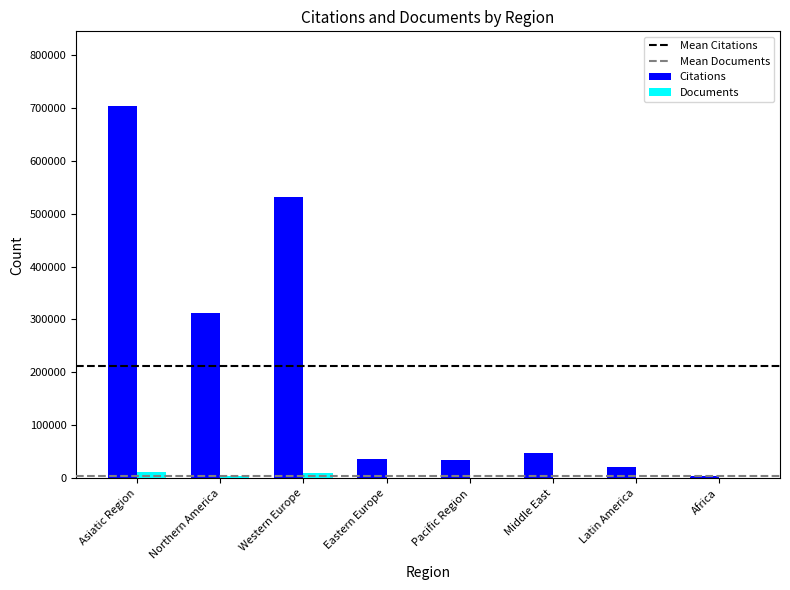

How many data points does each series have?

8